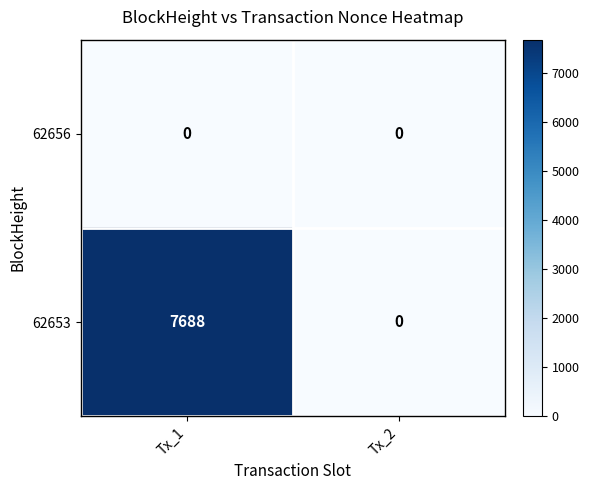

Which series has the largest range (max minus min)?

62653